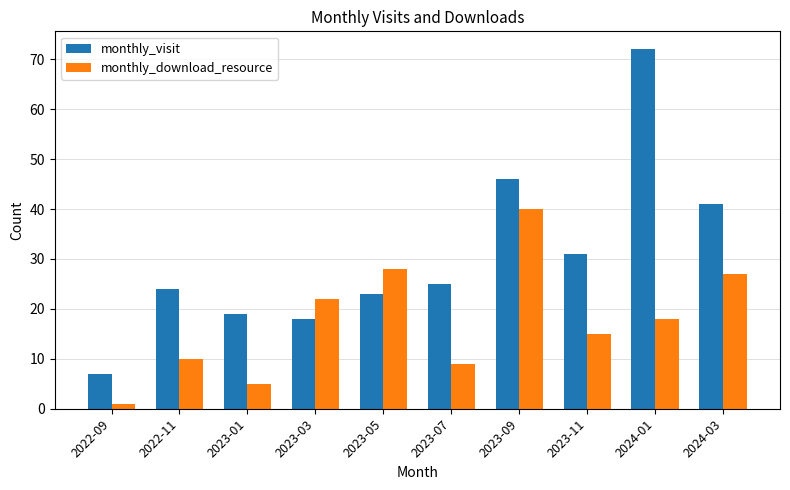

Rank the series by their average value, from lowest to highest.

monthly_download_resource, monthly_visit